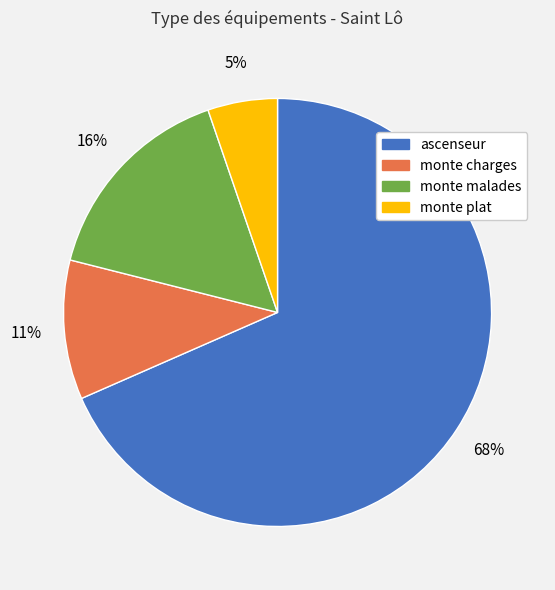

Which slice is the largest?

ascenseur